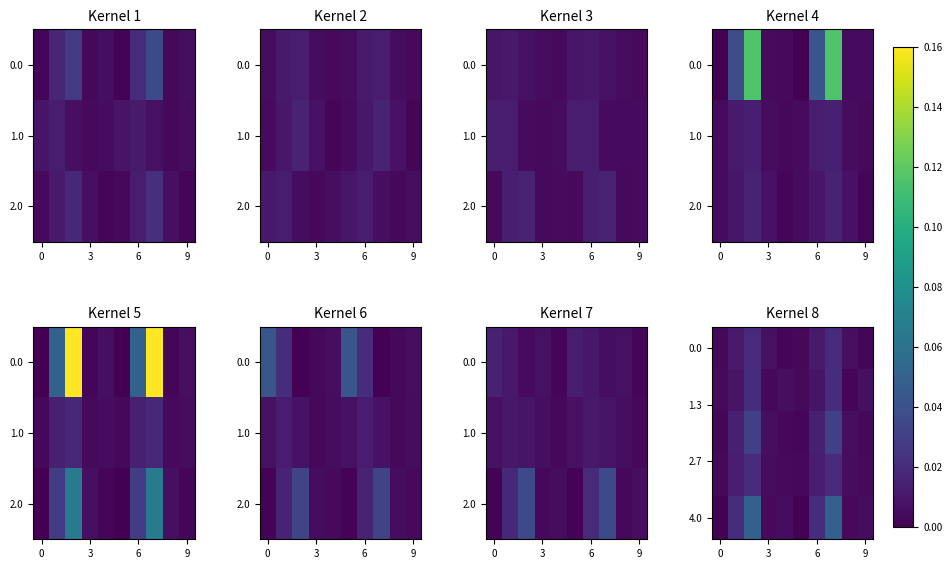

At which category is the sum across all series the highest?

7